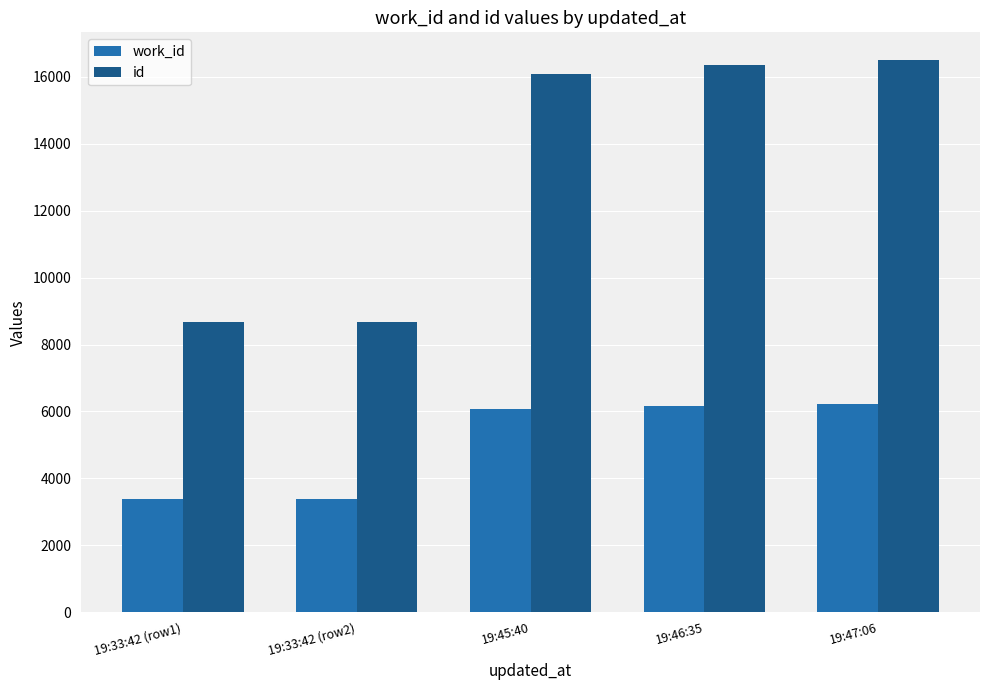

How many data points in id are less than 16082?

2